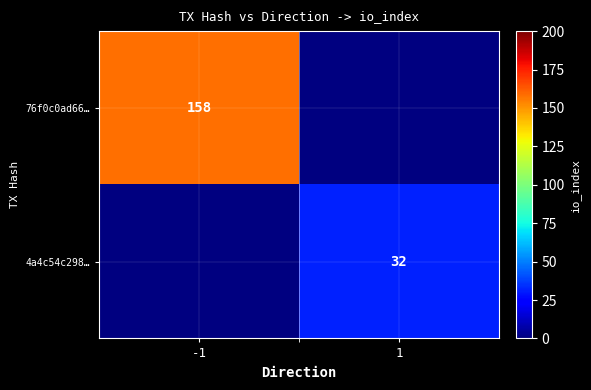

True or false: 76f0c0ad66… has a value of 158 at -1.

True